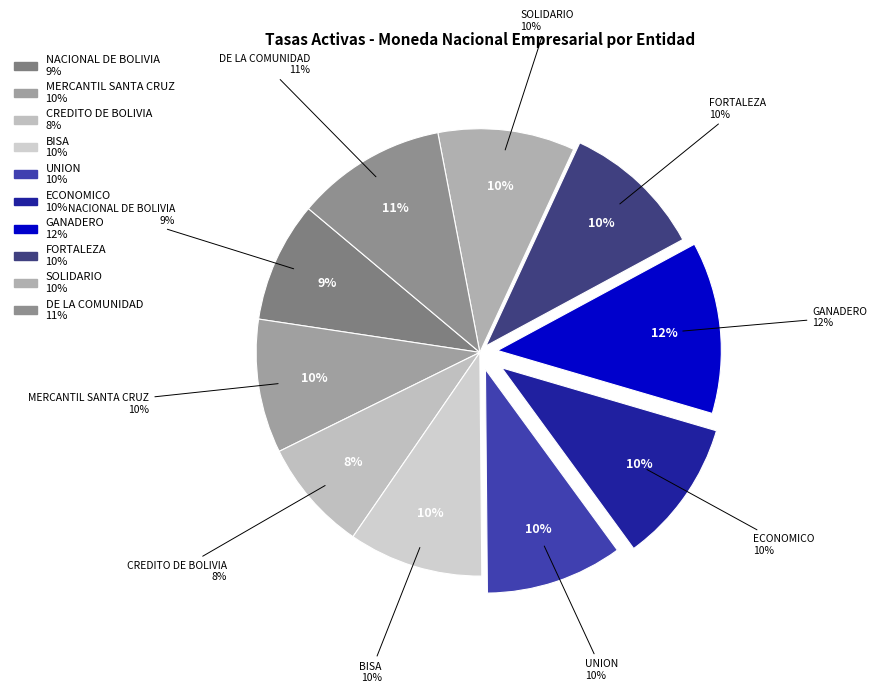

Does any single category account for the majority?

No